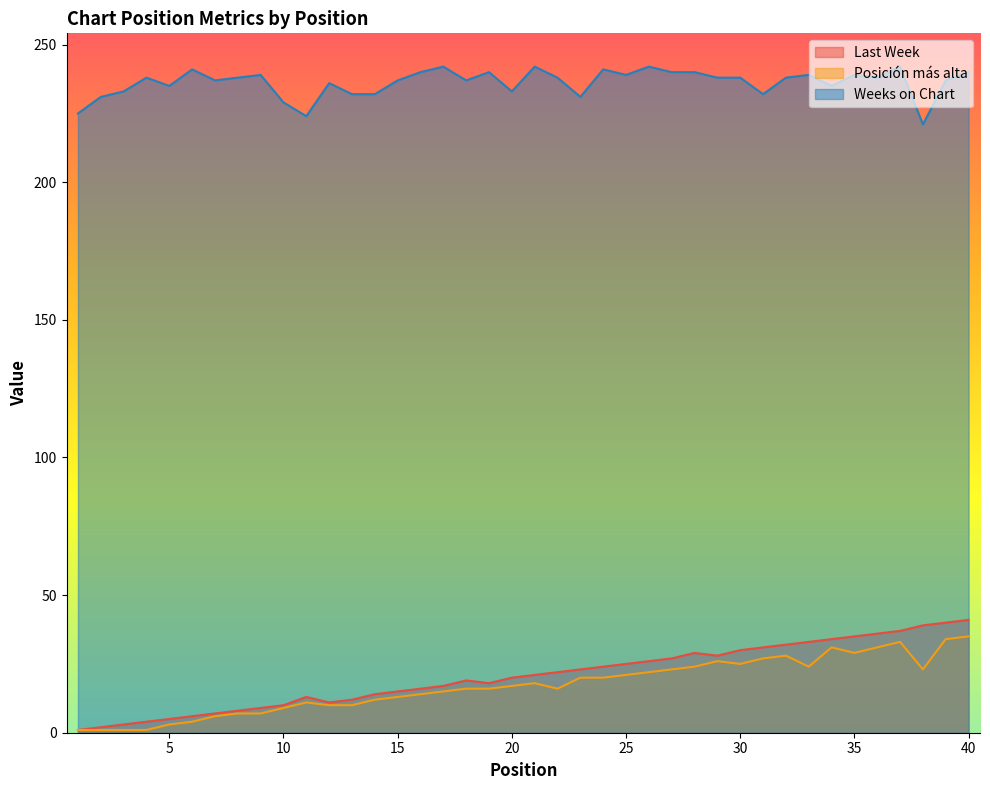

What is the maximum value for Posición más alta?

35